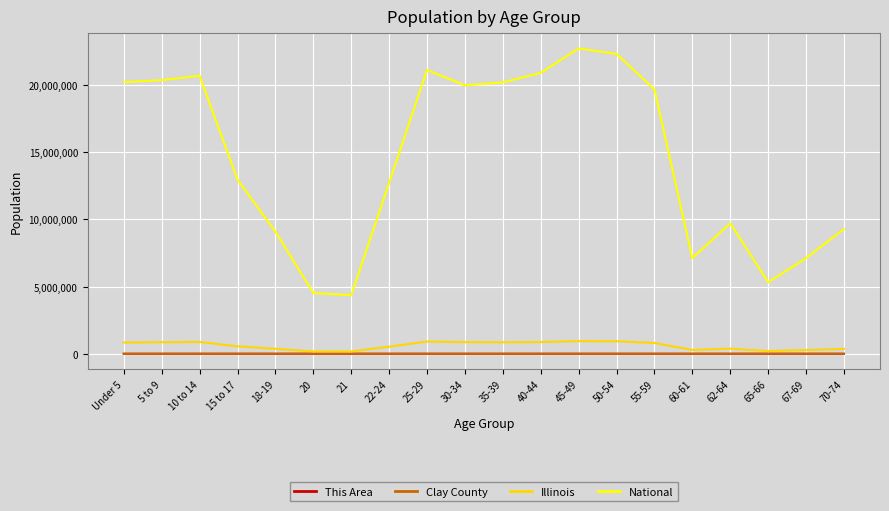

What is the average value of the Clay County series?

629